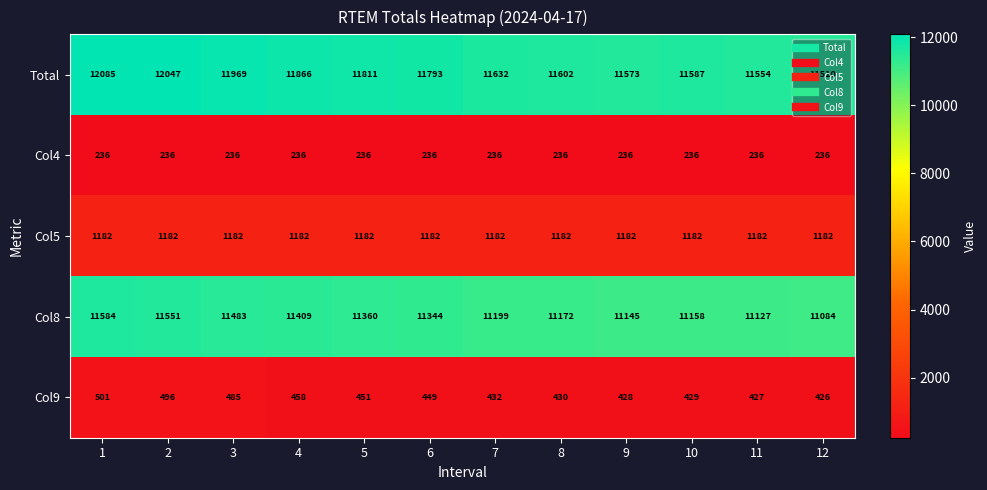

What is the smallest value displayed?

236